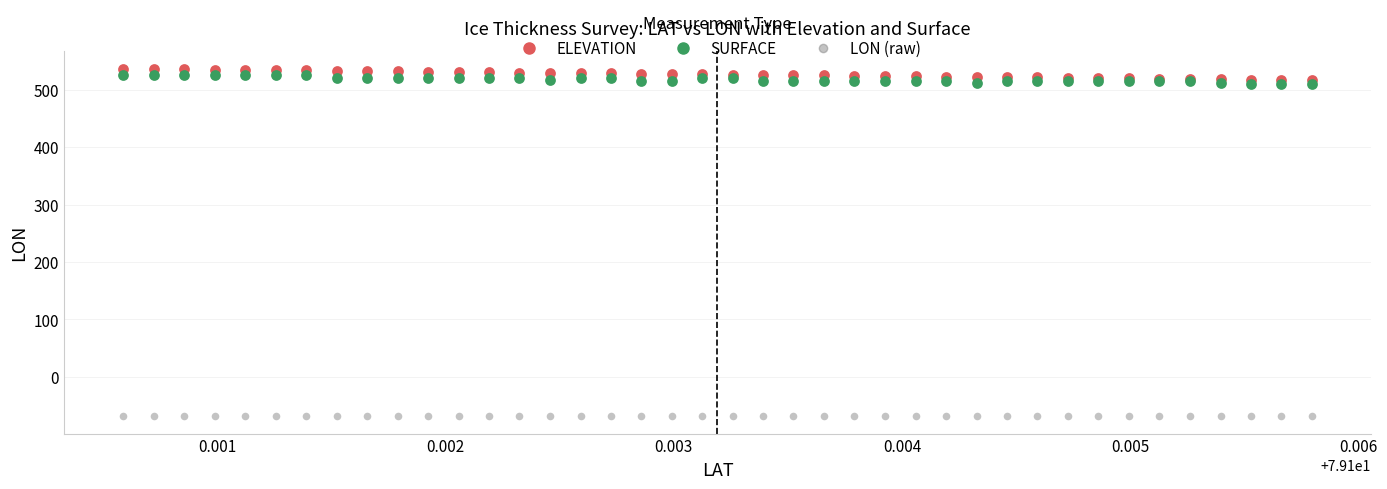

What are all the series names shown in the legend?

ELEVATION, SURFACE, LON (raw)